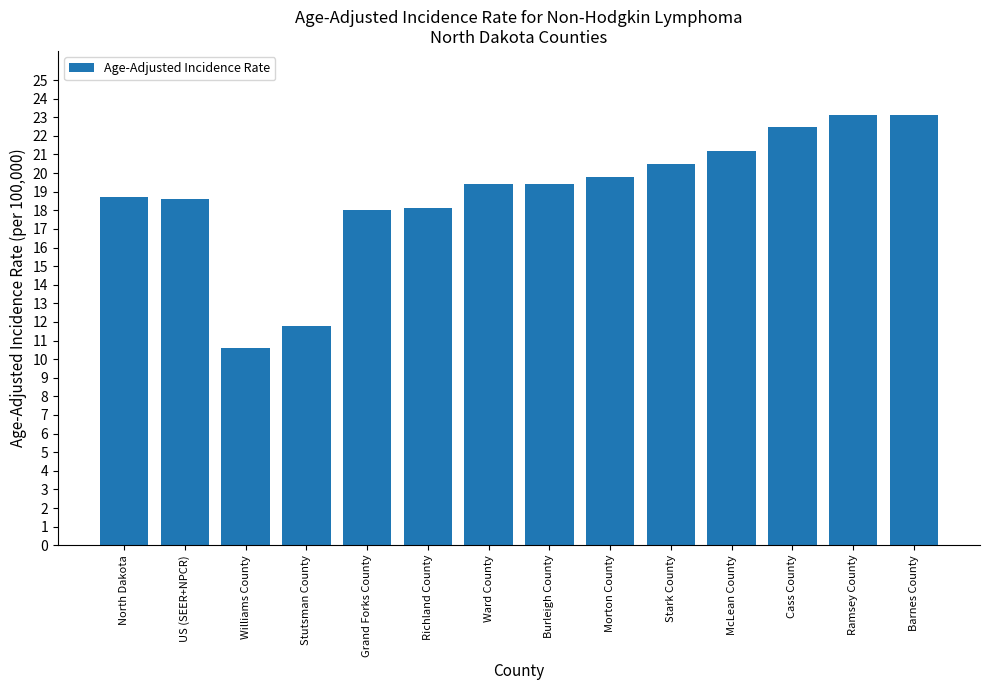

Are the bars grouped side by side (vs. stacked)?

No